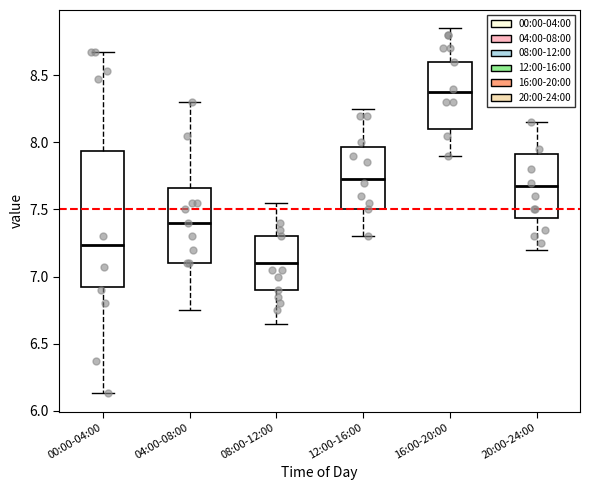

Comparing the boxes themselves (not the whiskers), which one is the tallest?

00:00-04:00